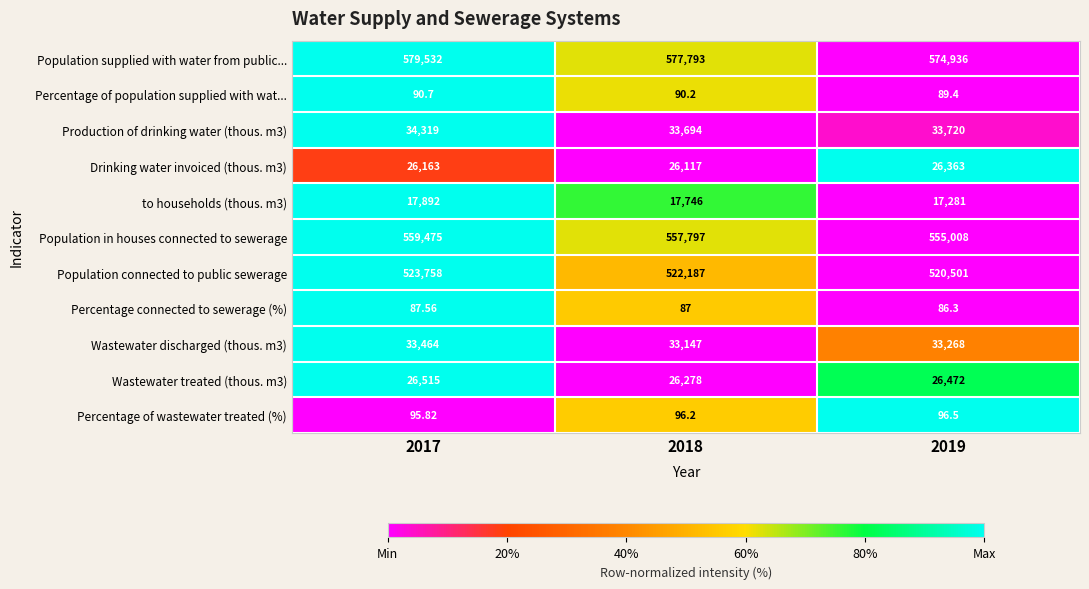

Is the value of Percentage of wastewater treated (%) at 2017 greater than the value of Population supplied with water from public... at 2017?

No